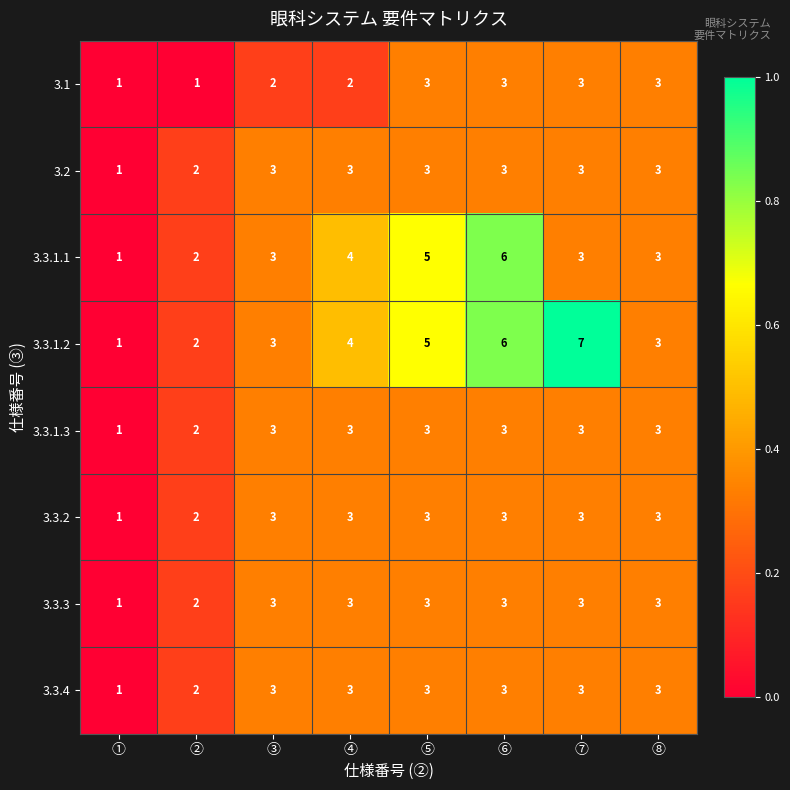

Which category has the lowest value in the 3.2 series?

①